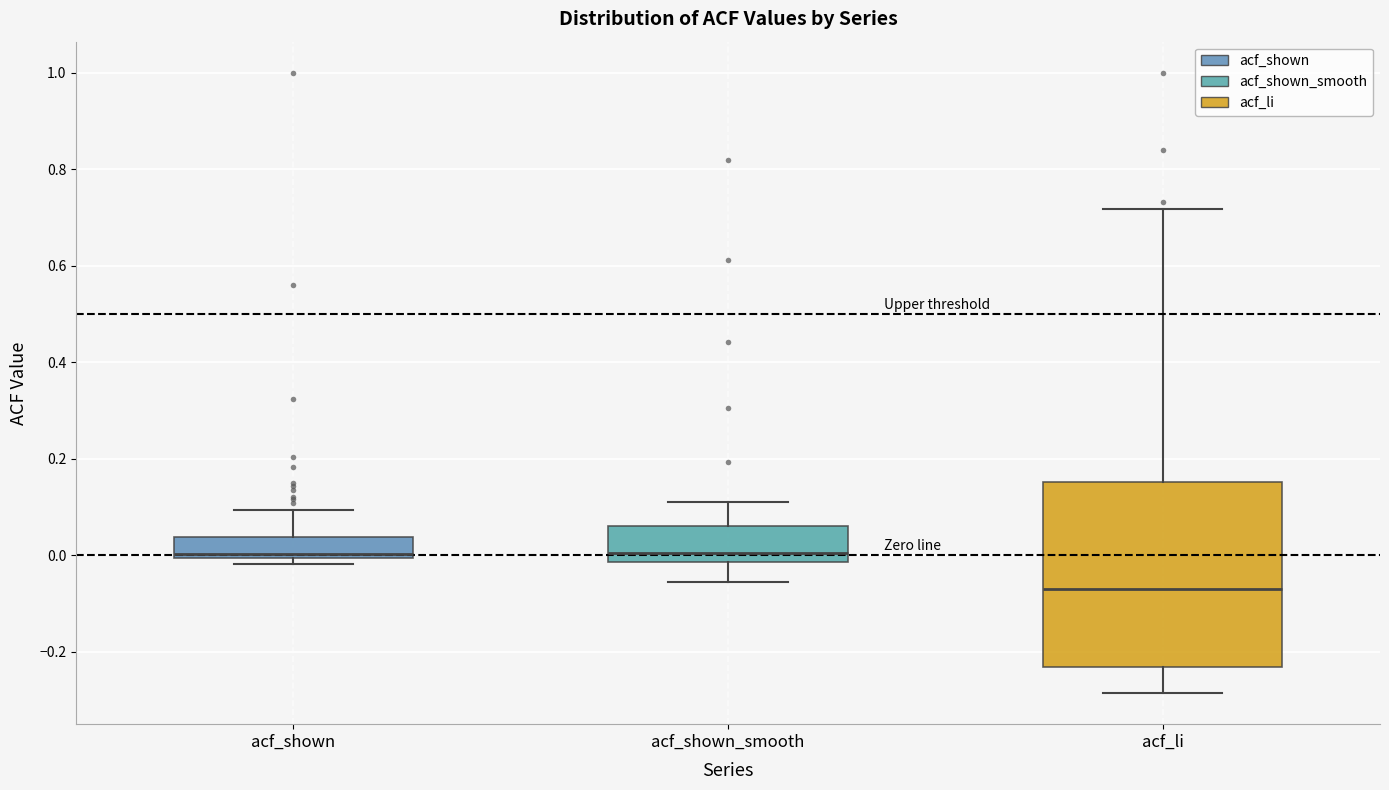

Reading left to right, transcribe this box plot: for each box, give where its median line is, the range the box spans, and where its two whiskers end, as read against the y-axis. The values are not printed on the chart, so give them approximately, as read against the axis.

acf_shown: median 0.00 (just above the box's lower edge), box 0.00 to 0.04, whiskers -0.02 to 0.10
acf_shown_smooth: median 0.00, box -0.02 to 0.06, whiskers -0.06 to 0.12
acf_li: median -0.06, box -0.24 to 0.16, whiskers -0.28 to 0.72